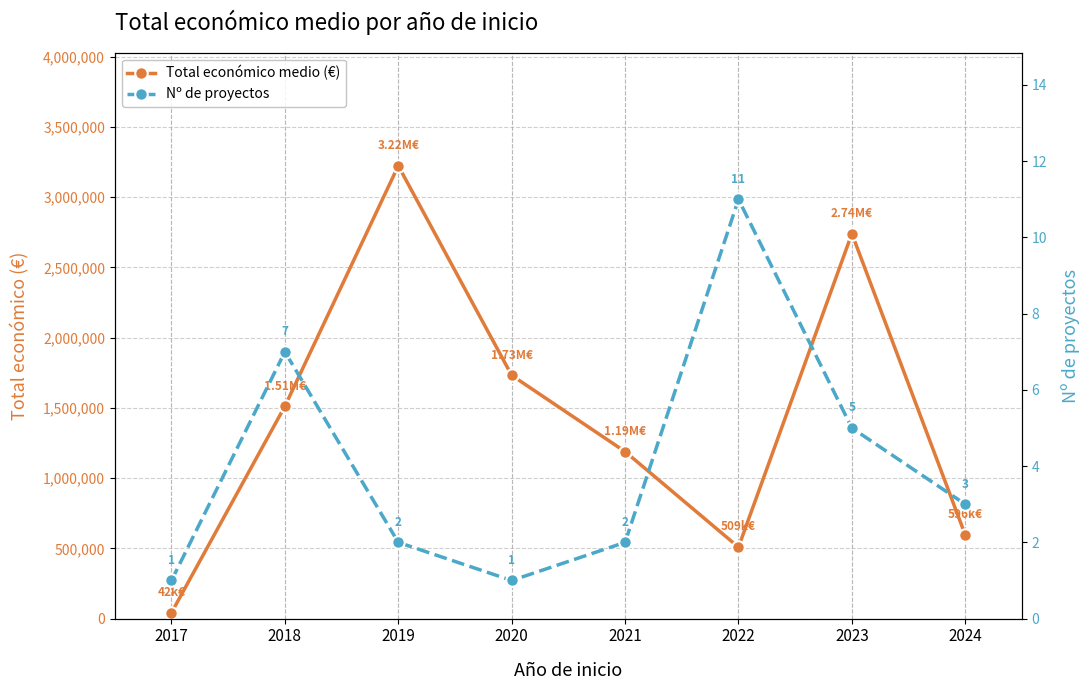

The Total económico medio (€) series shows 2740942 at 2023. True or false?

True